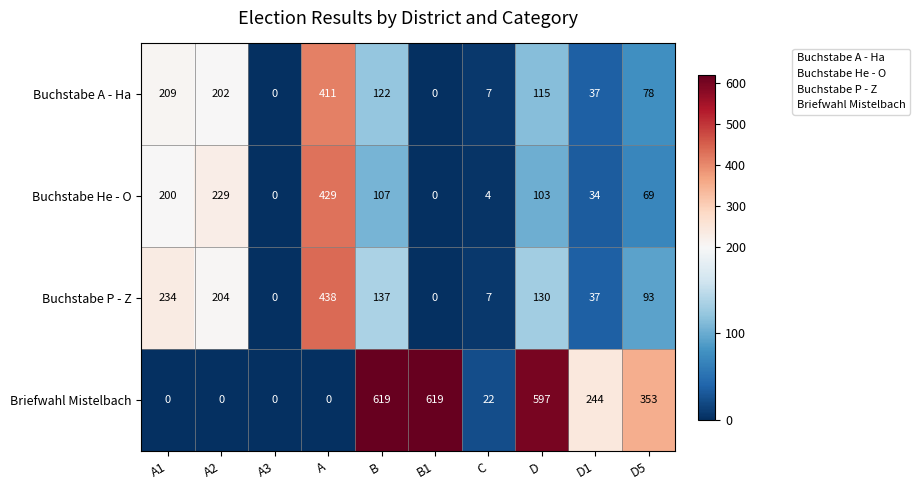

At which label does Buchstabe P - Z first exceed 130?

A1